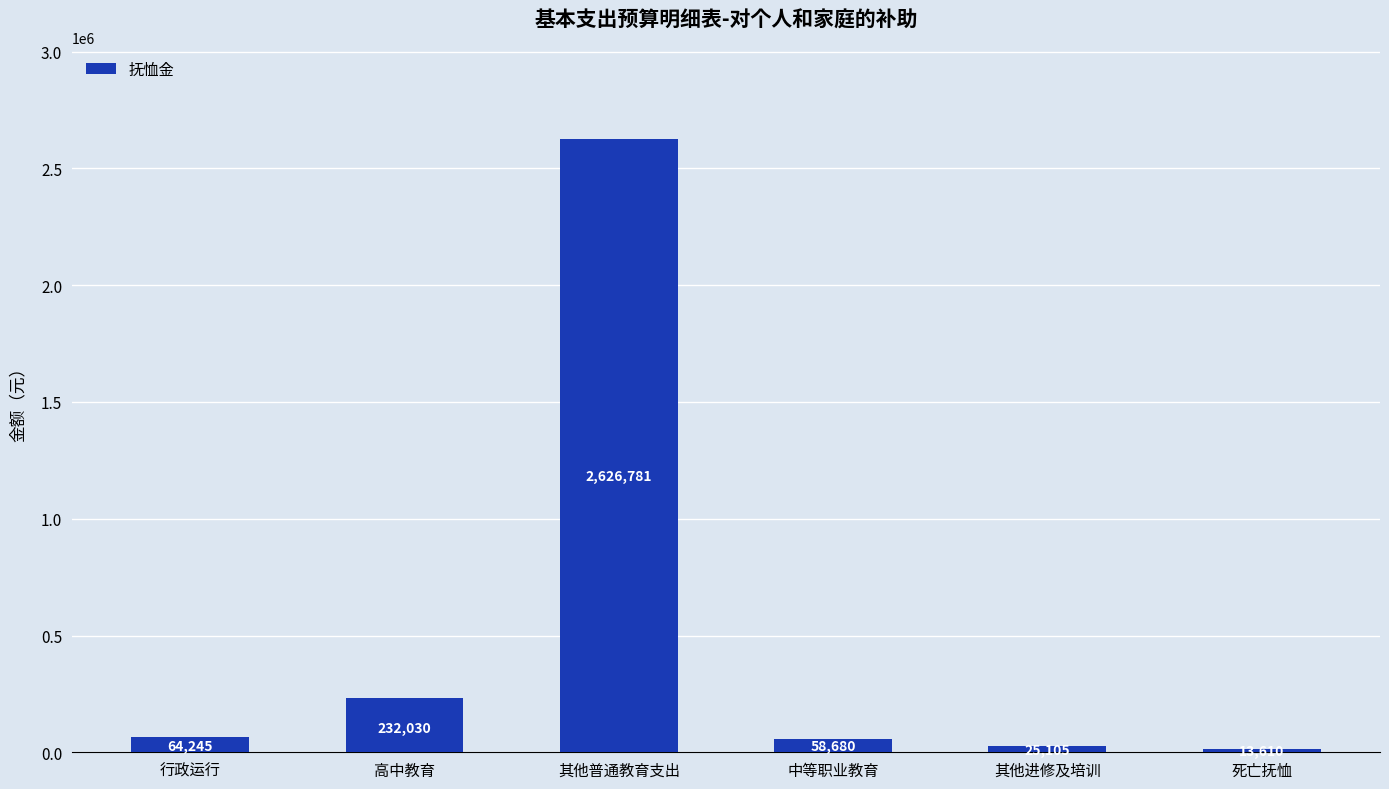

Rank the categories by value from lowest to highest.

死亡抚恤, 其他进修及培训, 中等职业教育, 行政运行, 高中教育, 其他普通教育支出